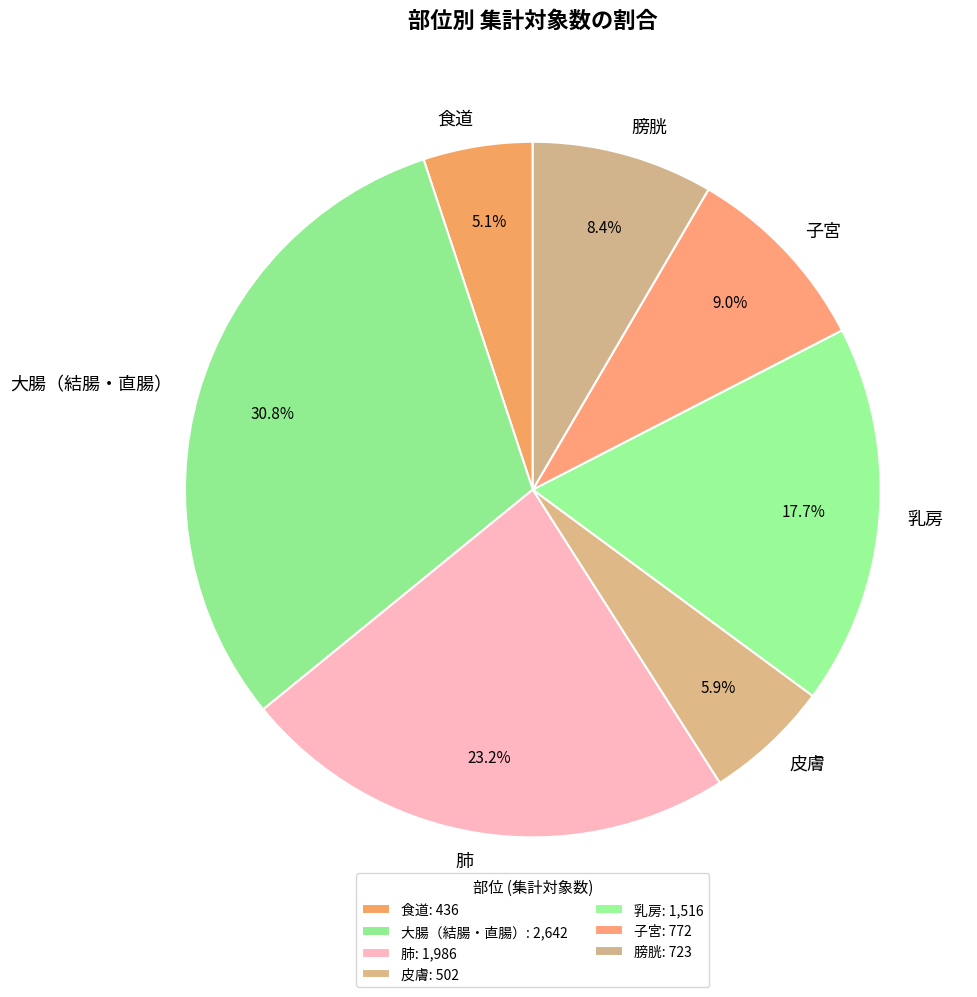

True or false: 膀胱 accounts for 8% of the total.

True